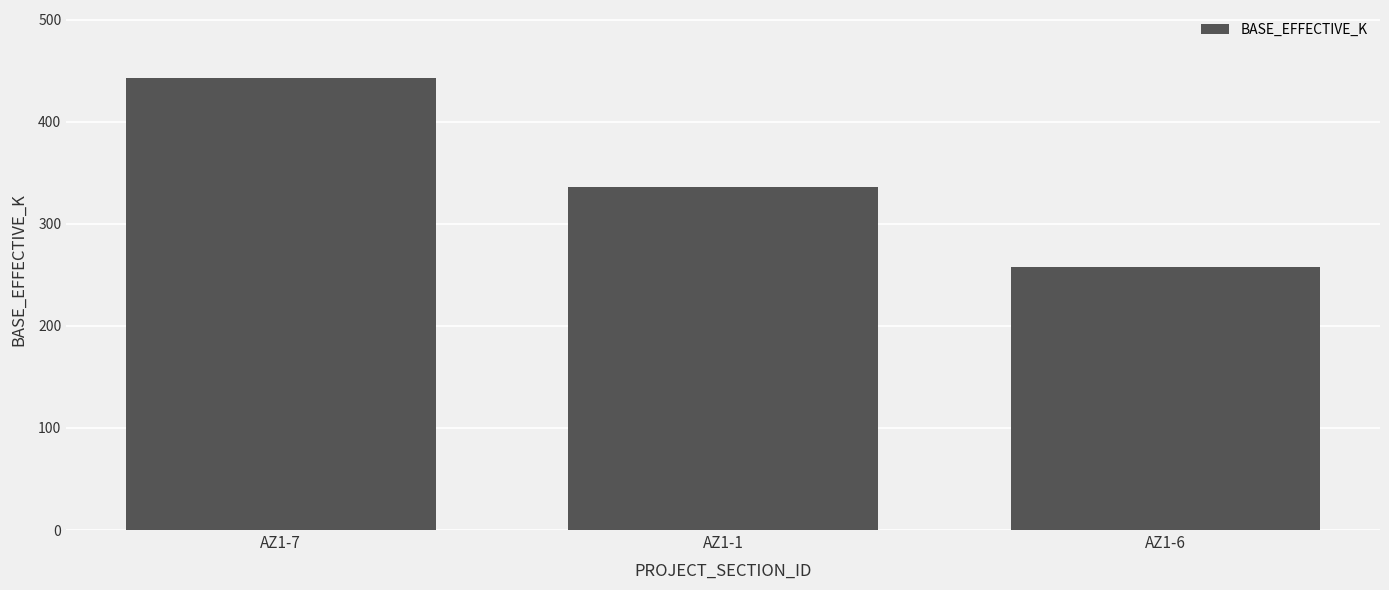

Is it true that the value at AZ1-1 is 179?

False